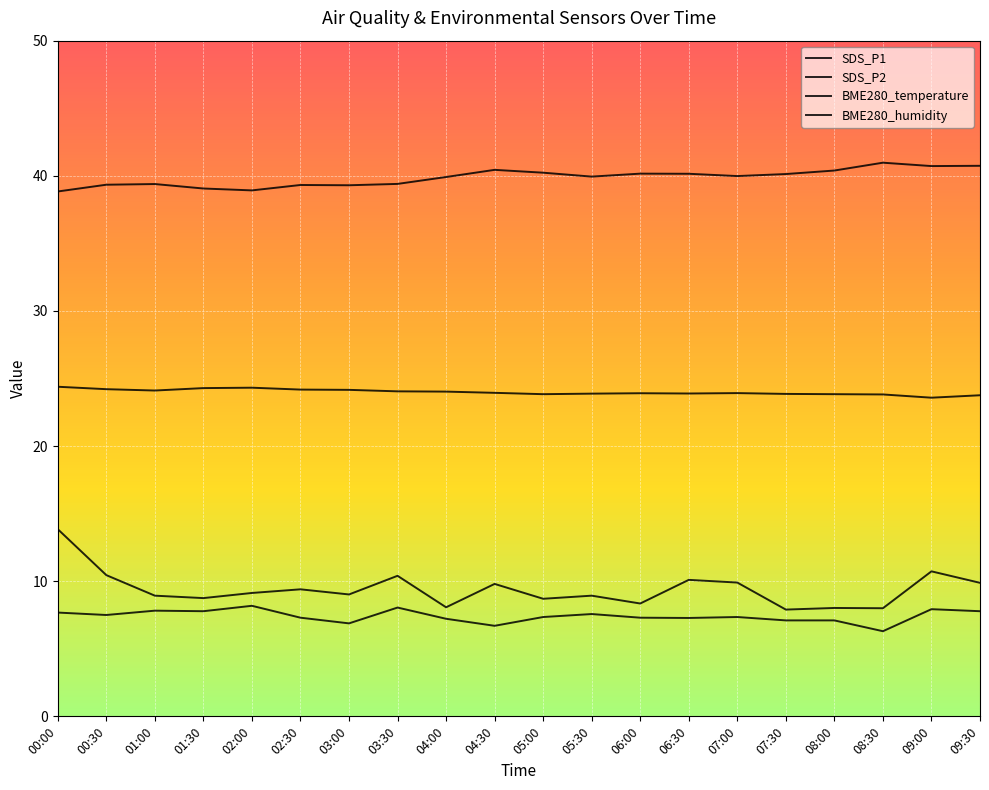

How many lines are shown in the chart?

4